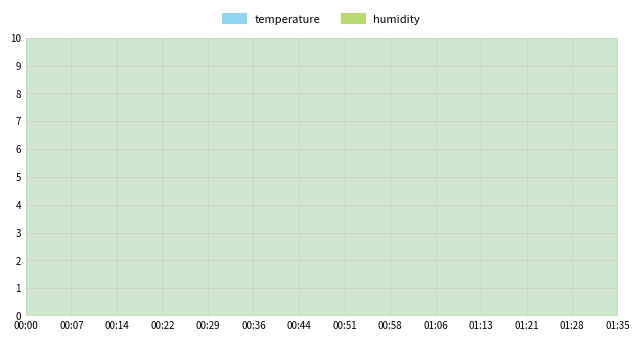

What is the label of the 19th point from the right?

00:51